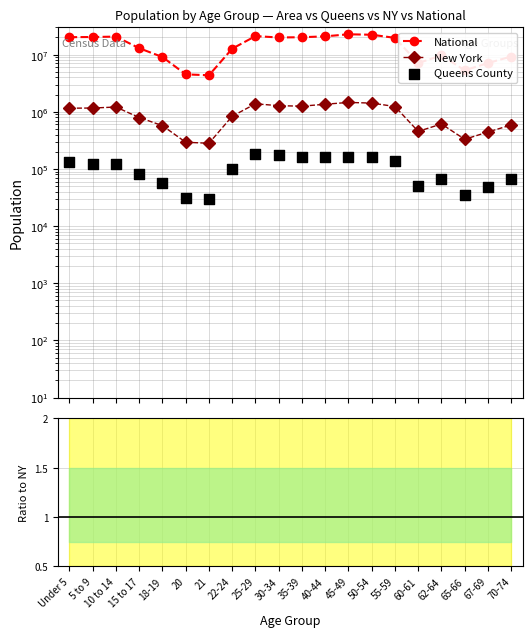

Which series has the largest Y range (max minus min)?

National